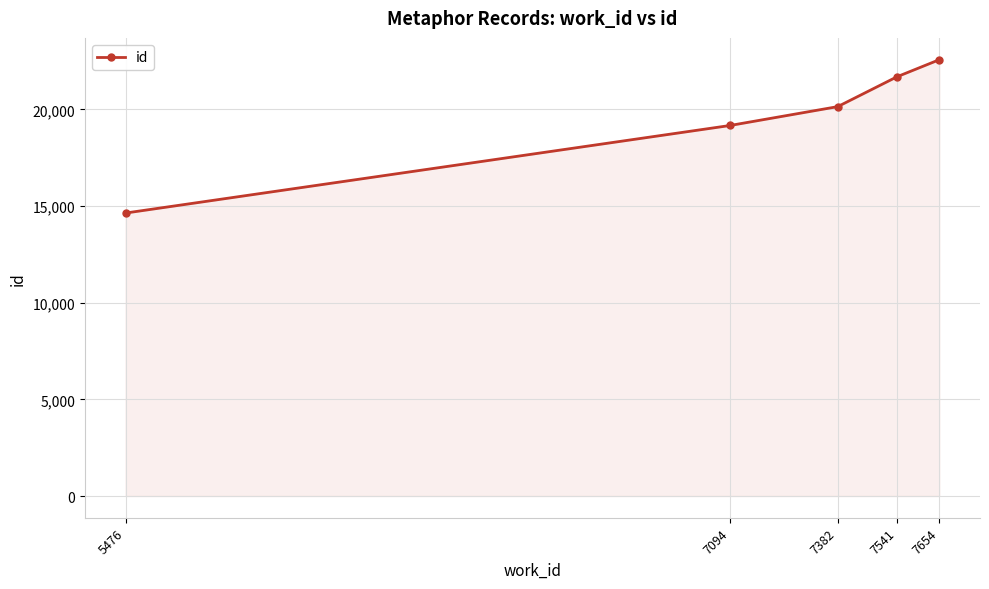

True or false: the data shows 14075 at 7382.

False